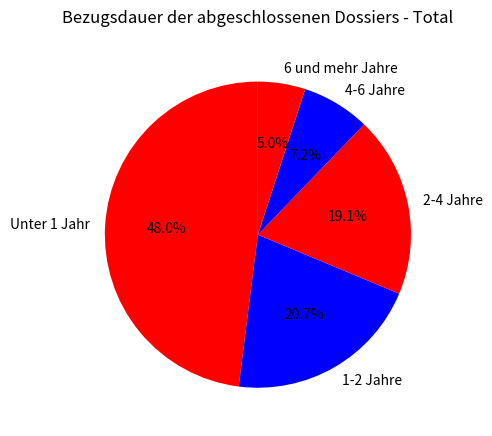

Is it true that Unter 1 Jahr is 37% of the pie?

False